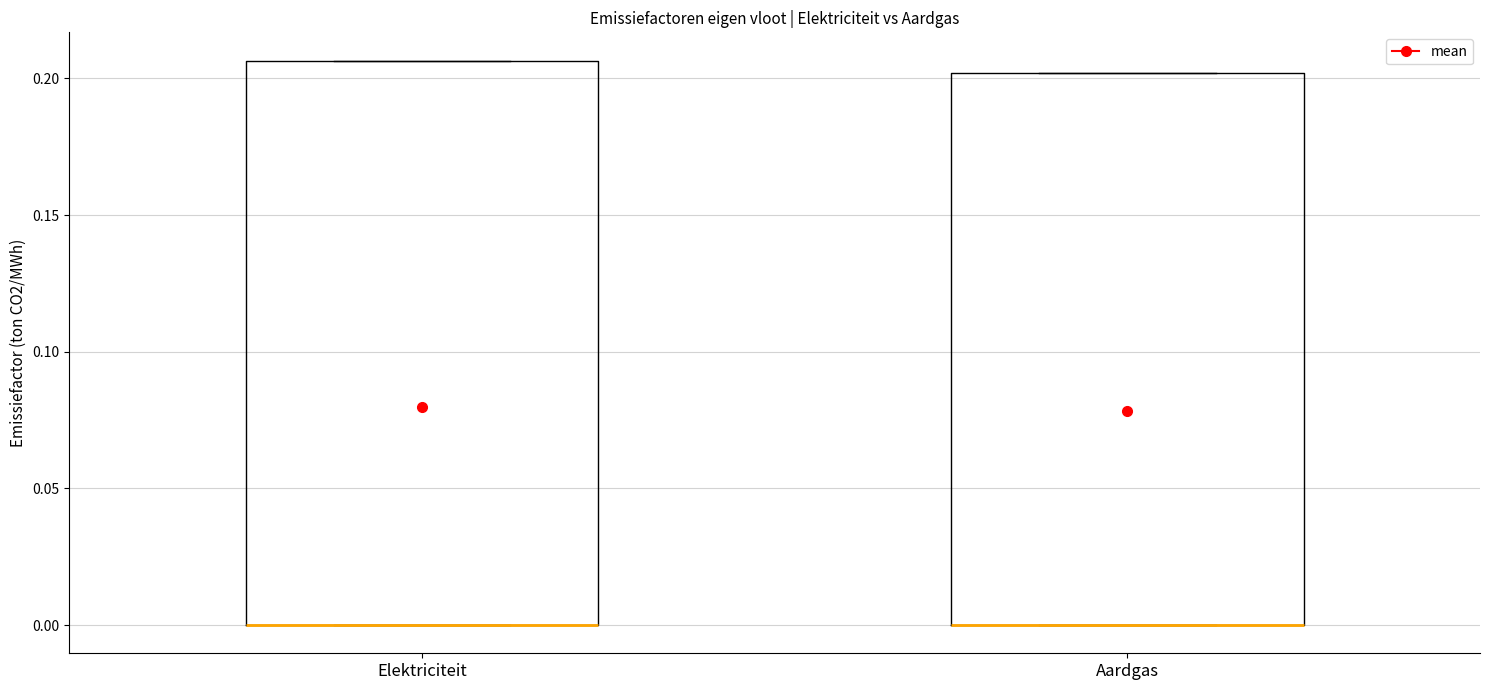

Reading left to right, transcribe this box plot: for each box, give where its median line is, the range the box spans, and where its two whiskers end, as read against the y-axis. The values are not printed on the chart, so give them approximately, as read against the axis.

Elektriciteit: median 0.000 (drawn on the box's lower edge), box 0.000 to 0.205, whiskers 0.000 to 0.205
Aardgas: median 0.000 (drawn on the box's lower edge), box 0.000 to 0.200, whiskers 0.000 to 0.200